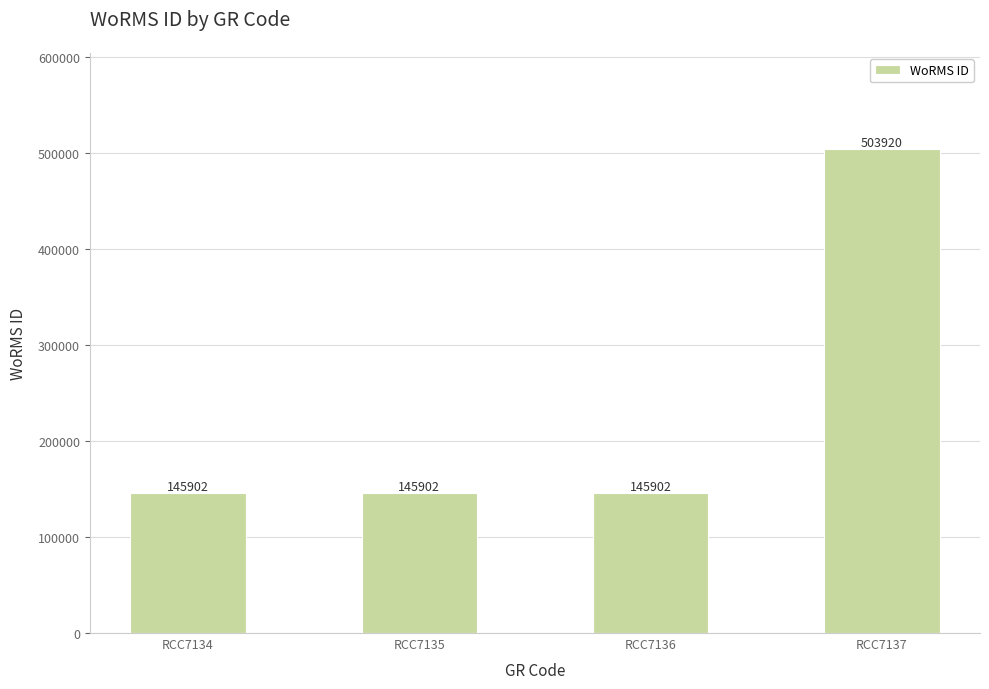

Is it true that the value at RCC7136 is 85960?

False